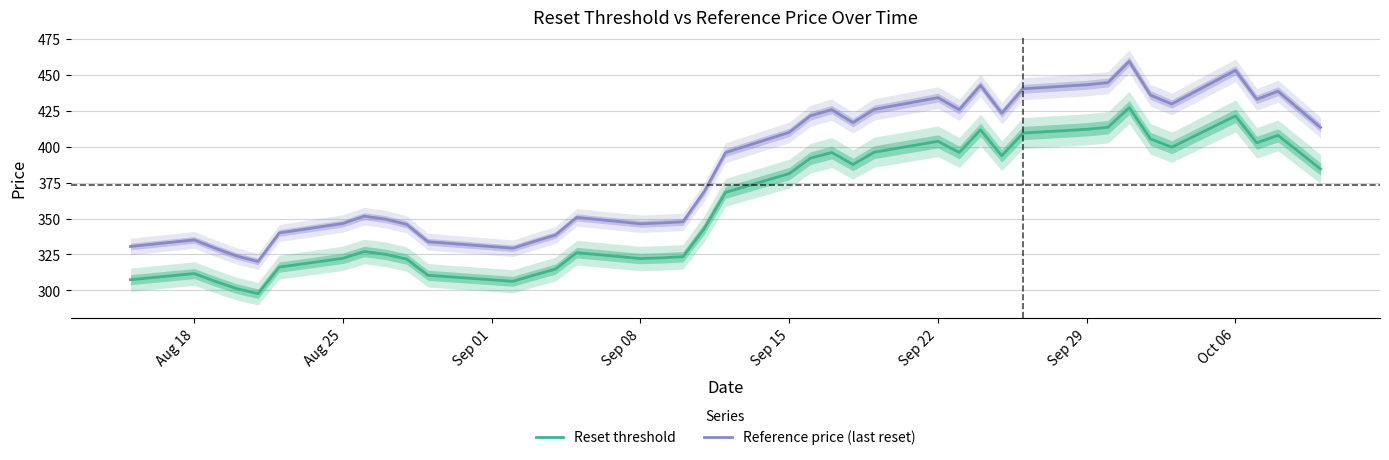

How many values in the Reset threshold series exceed 368?

20